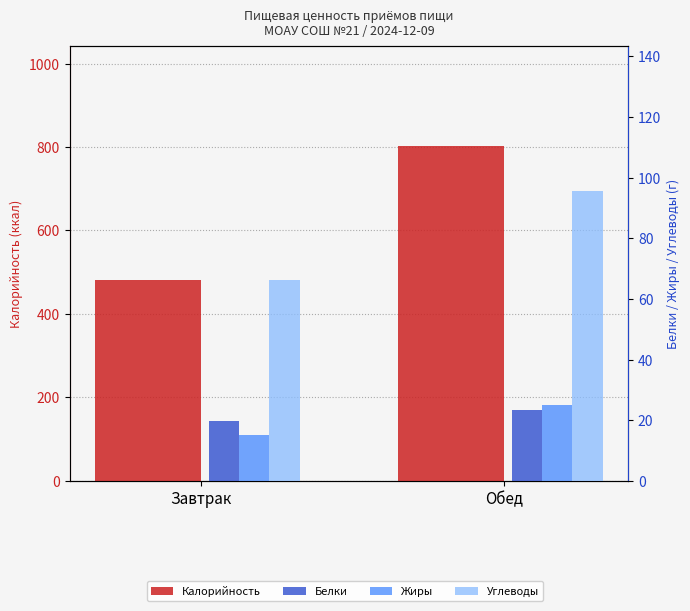

Which category has the lowest value in the Калорийность series?

Завтрак